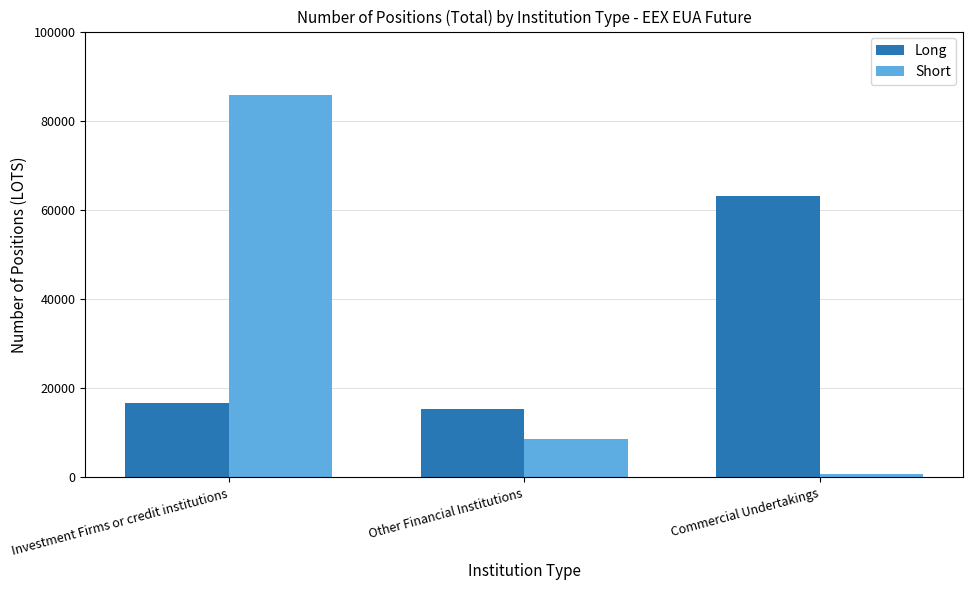

At which category is the sum across all series the highest?

Investment Firms or credit institutions